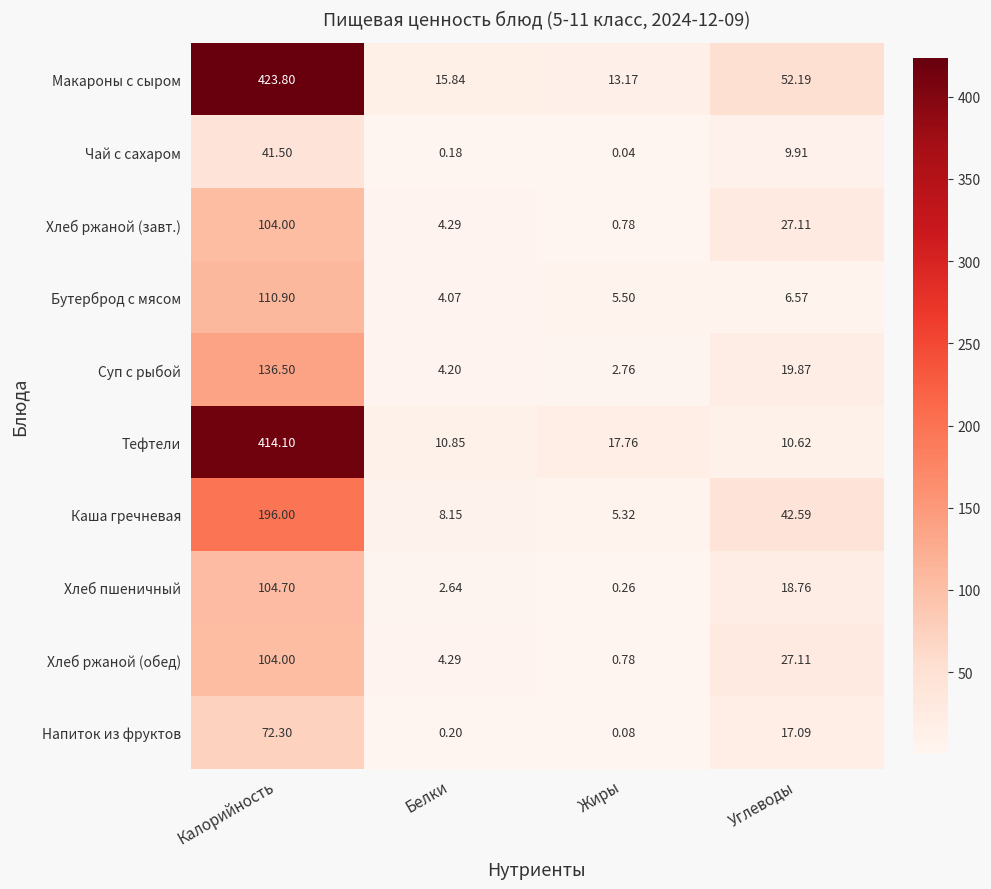

How many values in the Макароны с сыром series are below 52?

2